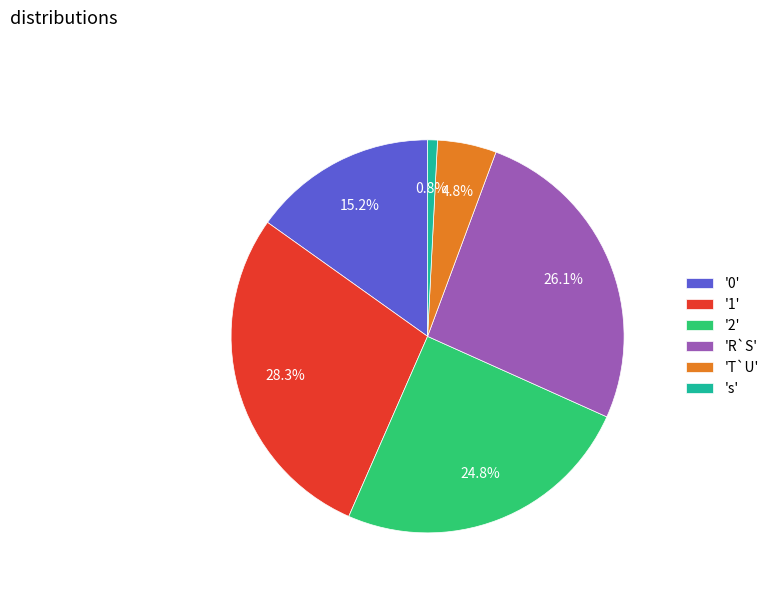

What is the total percentage of 'T`U' and '0'?

20.0%